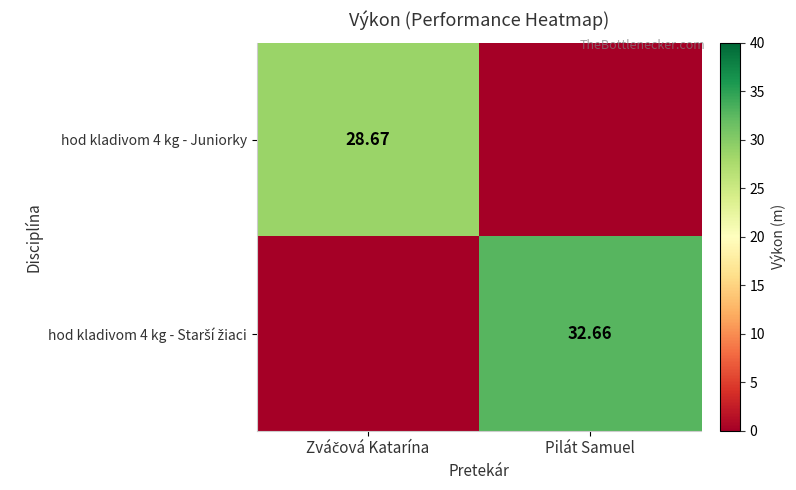

Rank the categories by hod kladivom 4 kg - Juniorky value from lowest to highest.

Pilát Samuel, Zváčová Katarína